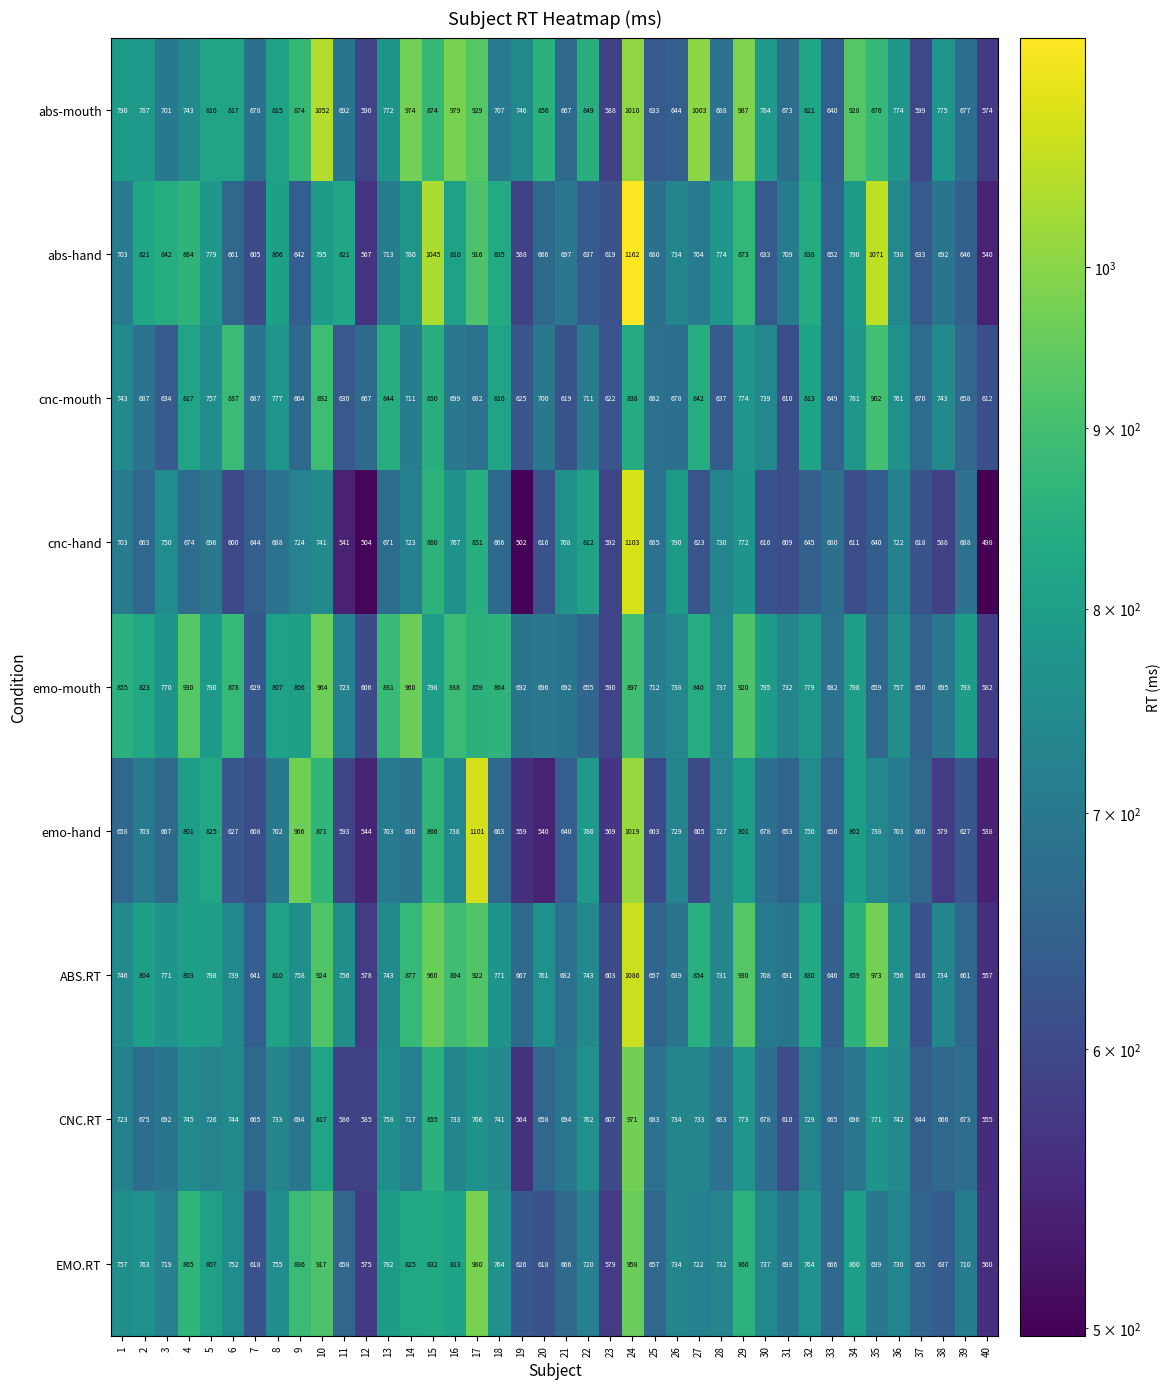

What is the sum of all abs-hand values?

30081